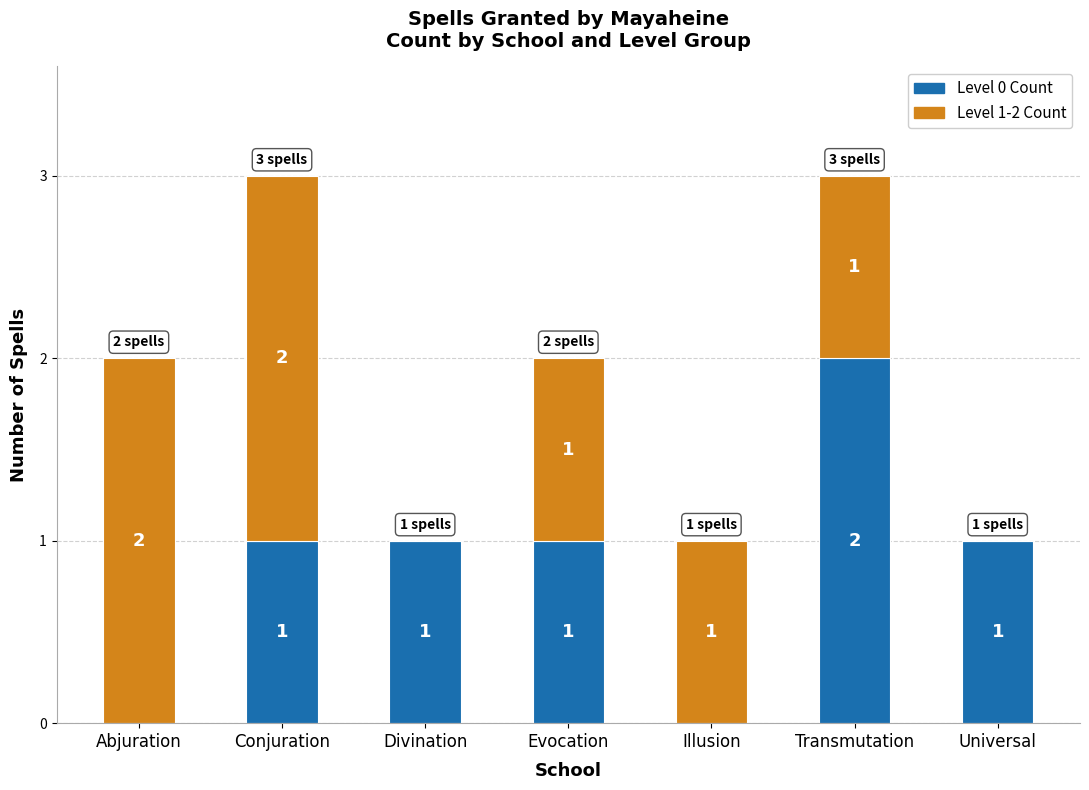

Is it true that Level 0 Count equals 2 at Transmutation?

True